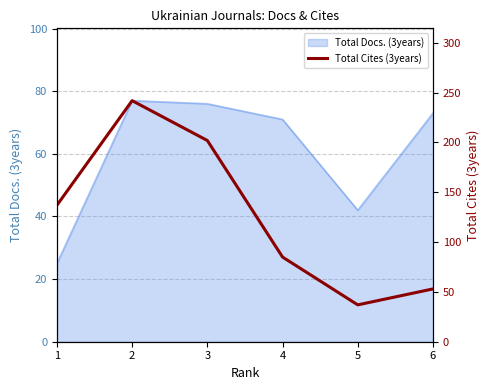

Where does the data first go above 137?

2